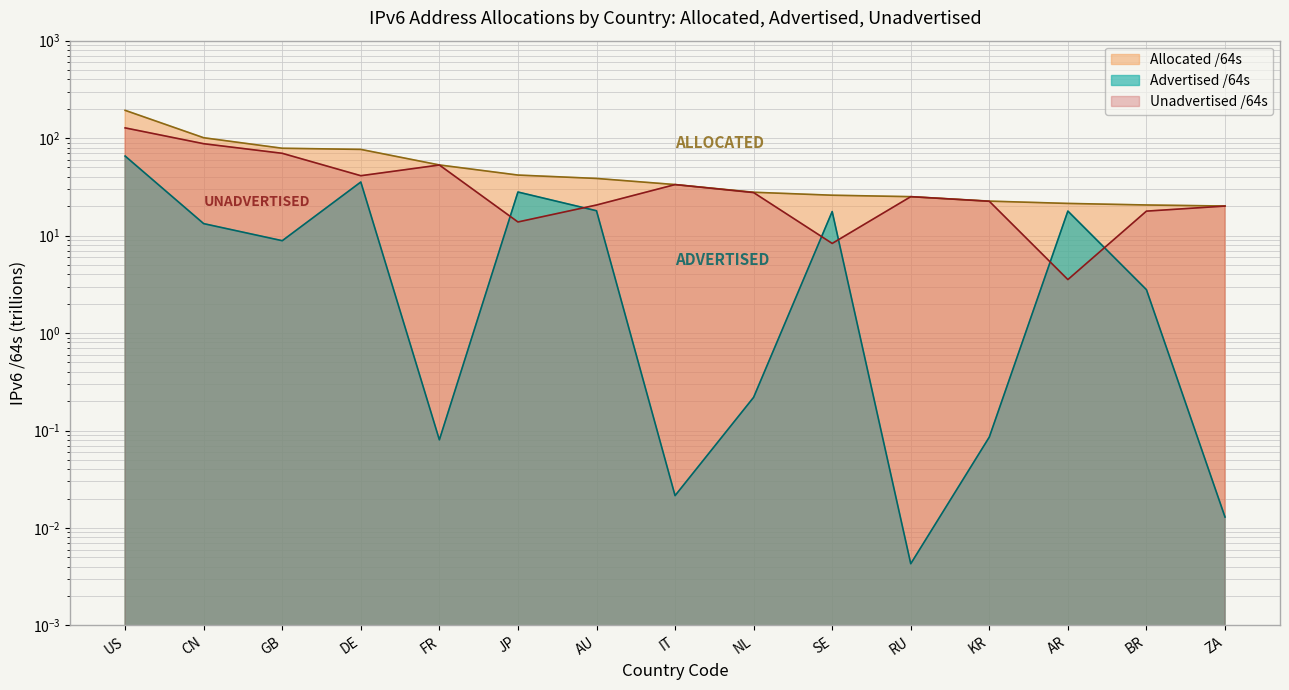

At how many categories does at least one series exceed 124?

1